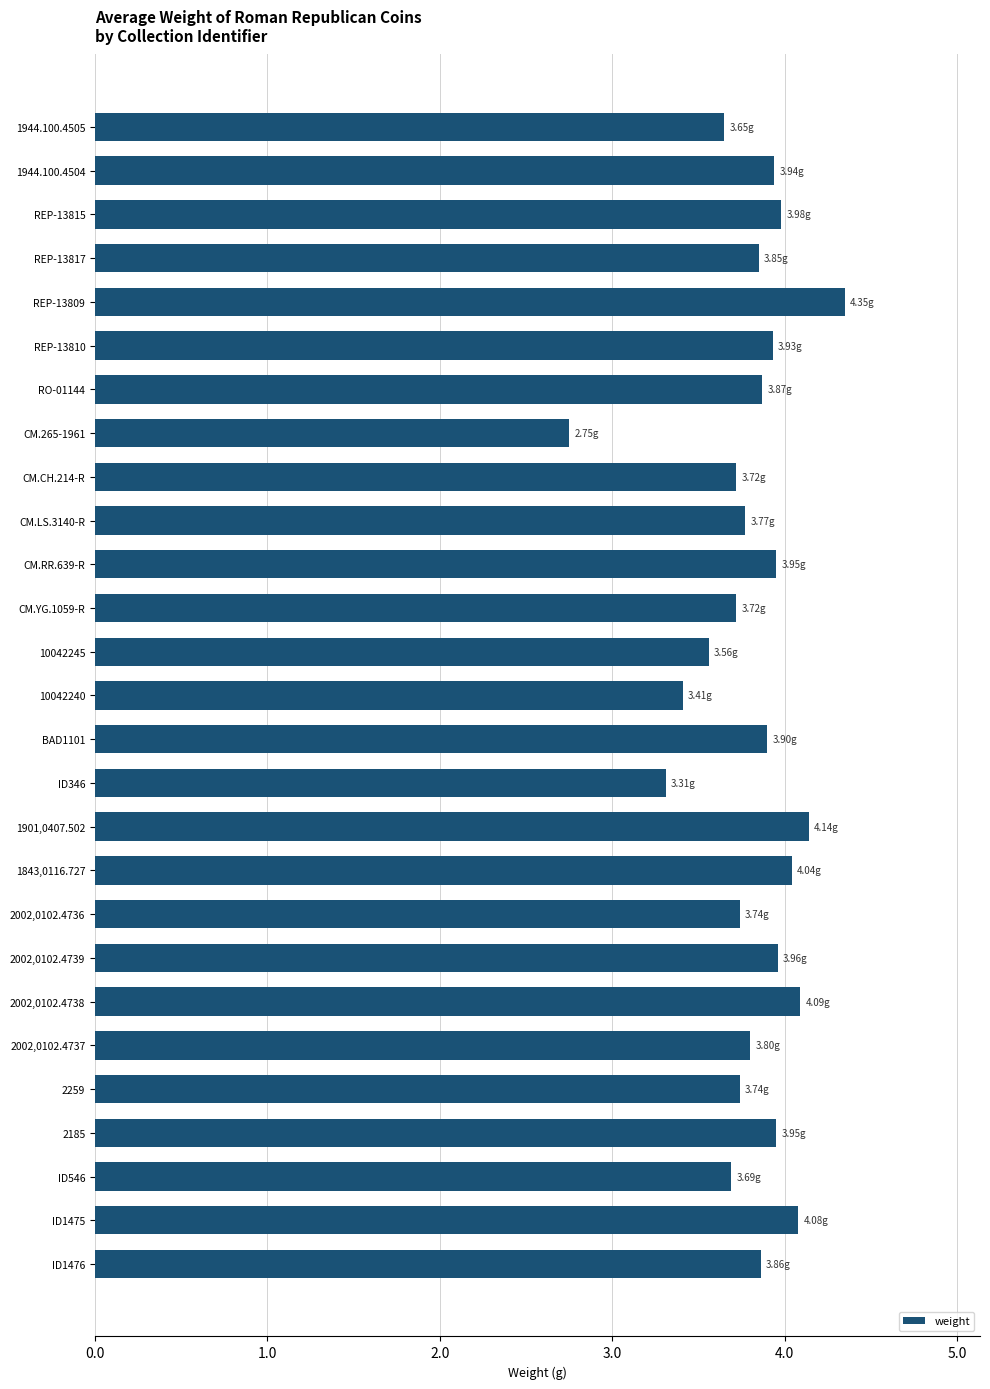

What is the difference between the values at ID346 and 2002,0102.4738?

0.8